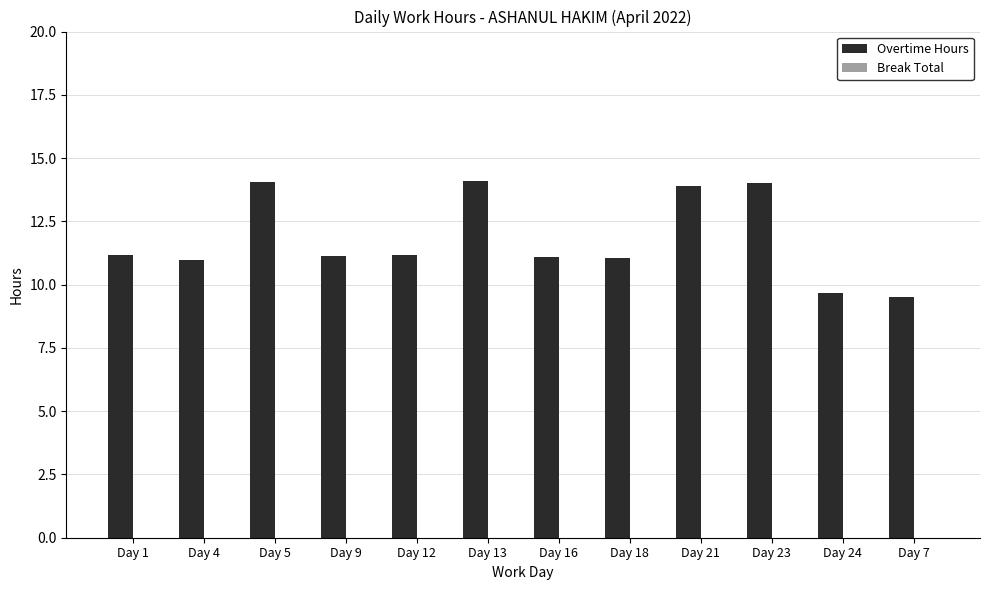

The chart shows a value of 11.2 at Day 9. True or false?

True